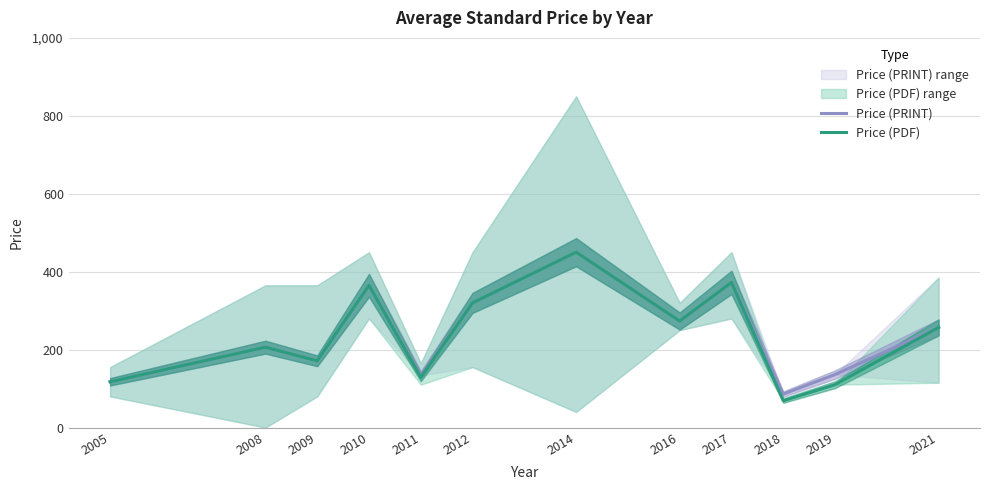

What is the approximate value of Price (PDF) at 2009?

171.2